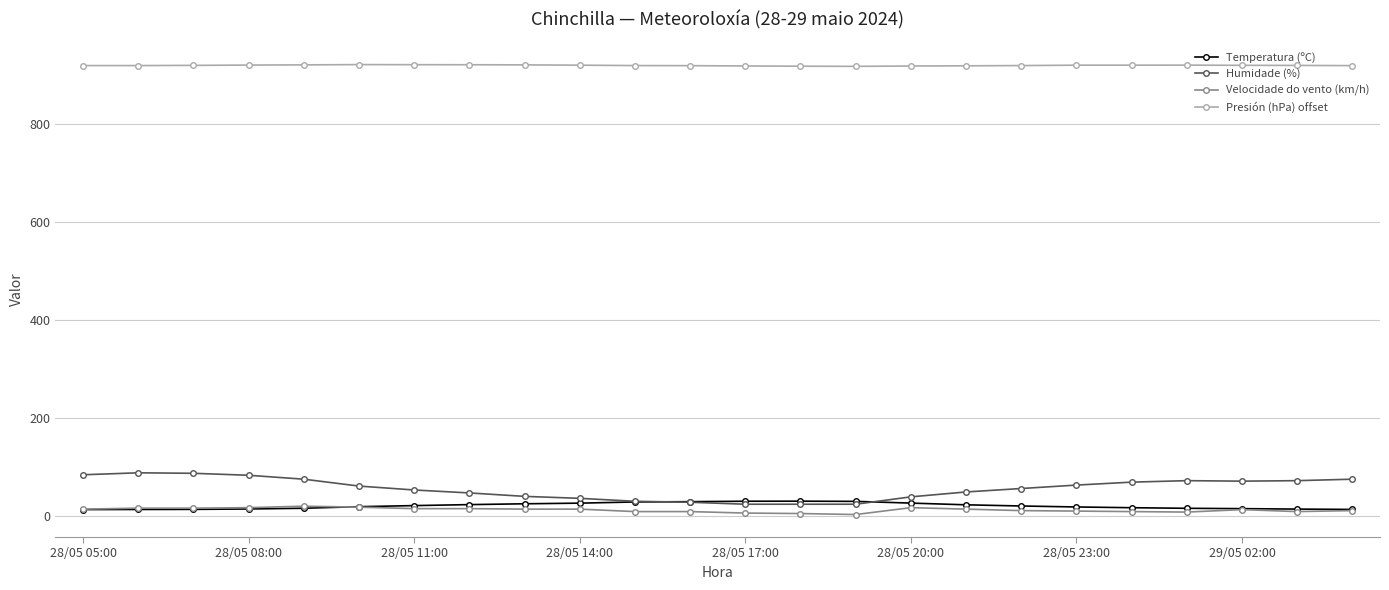

What is the value of the Humidade (%) point at the 21st from the left?

73.0